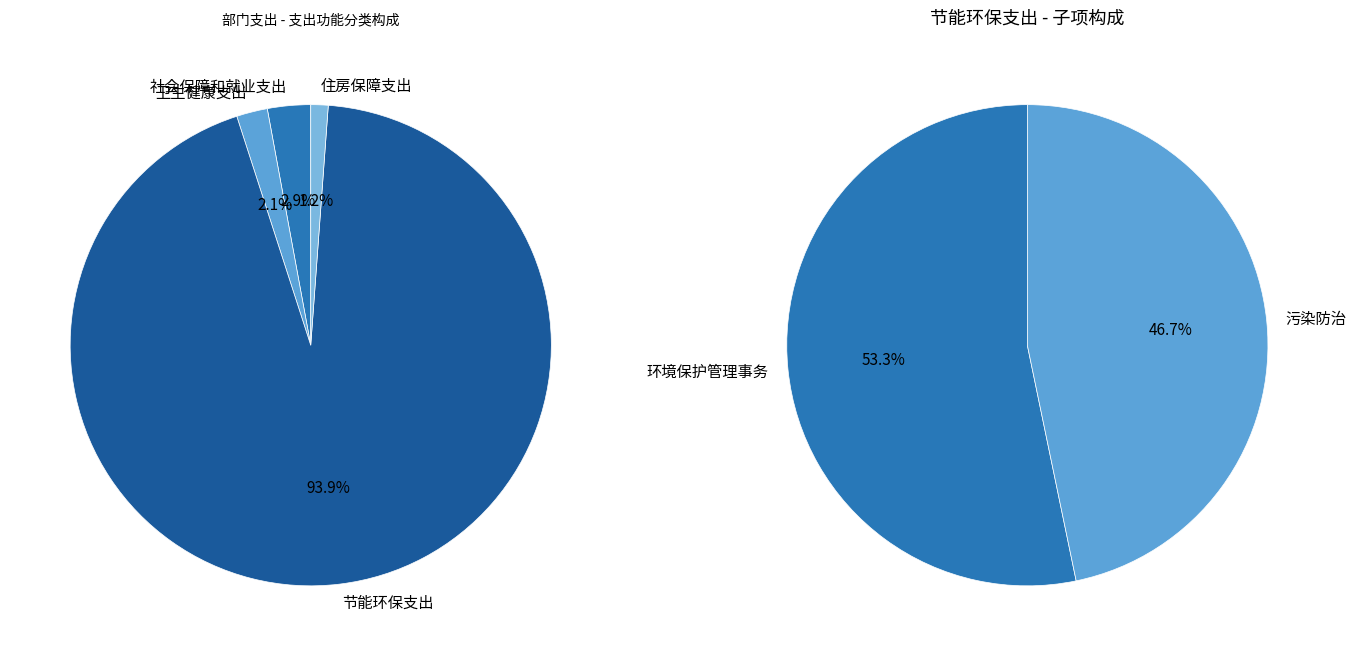

To the nearest percent, what is the difference between the 卫生健康支出 and 社会保障和就业支出 slice percentages?

1%